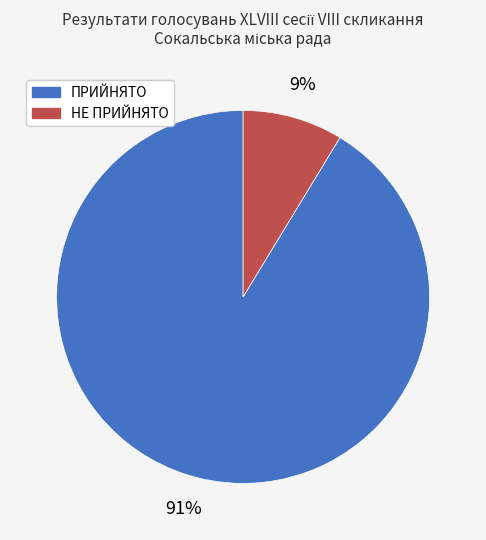

Rank the categories by value from highest to lowest.

ПРИЙНЯТО, НЕ ПРИЙНЯТО